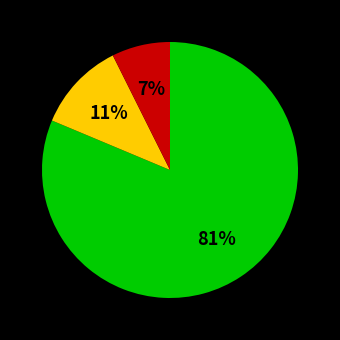

Does any single category account for the majority?

Yes